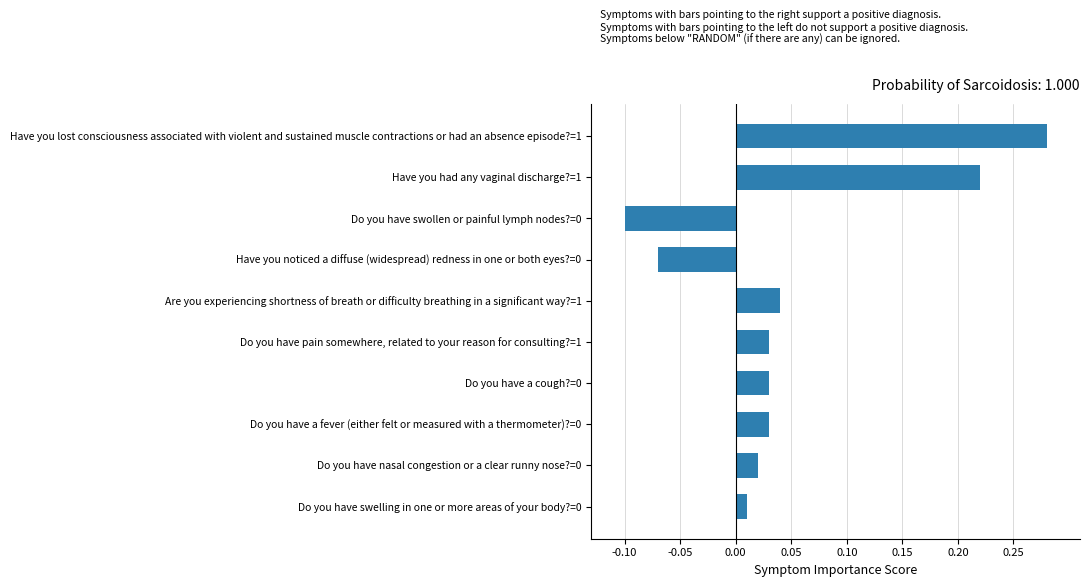

Which has a higher value, Have you had any vaginal discharge?=1 or Do you have nasal congestion or a clear runny nose?=0?

Have you had any vaginal discharge?=1